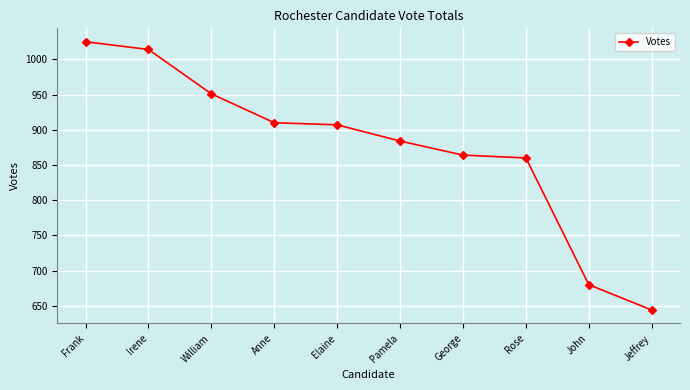

What is the label of the 4th point from the left?

Anne